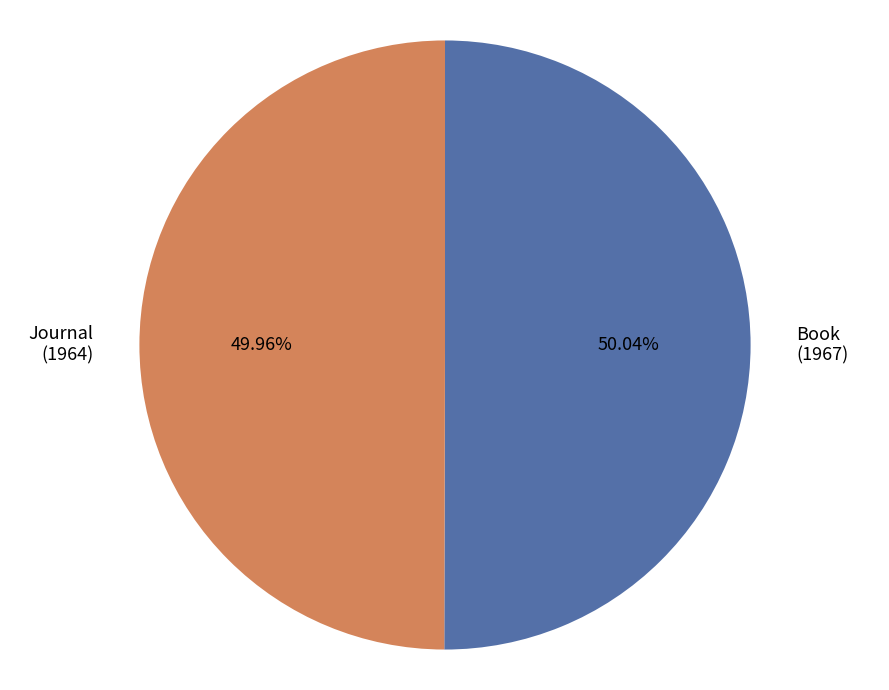

What is the ratio of the value at Book (1967) to the value at Journal (1964)?

1.0